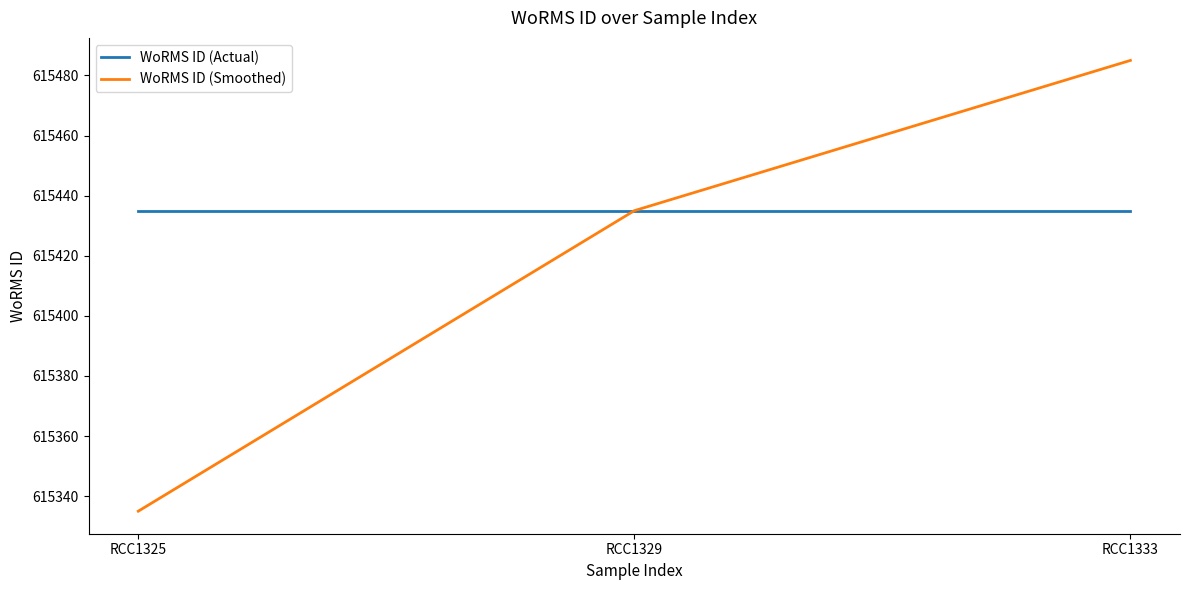

At which category is the sum across all series the highest?

RCC1333